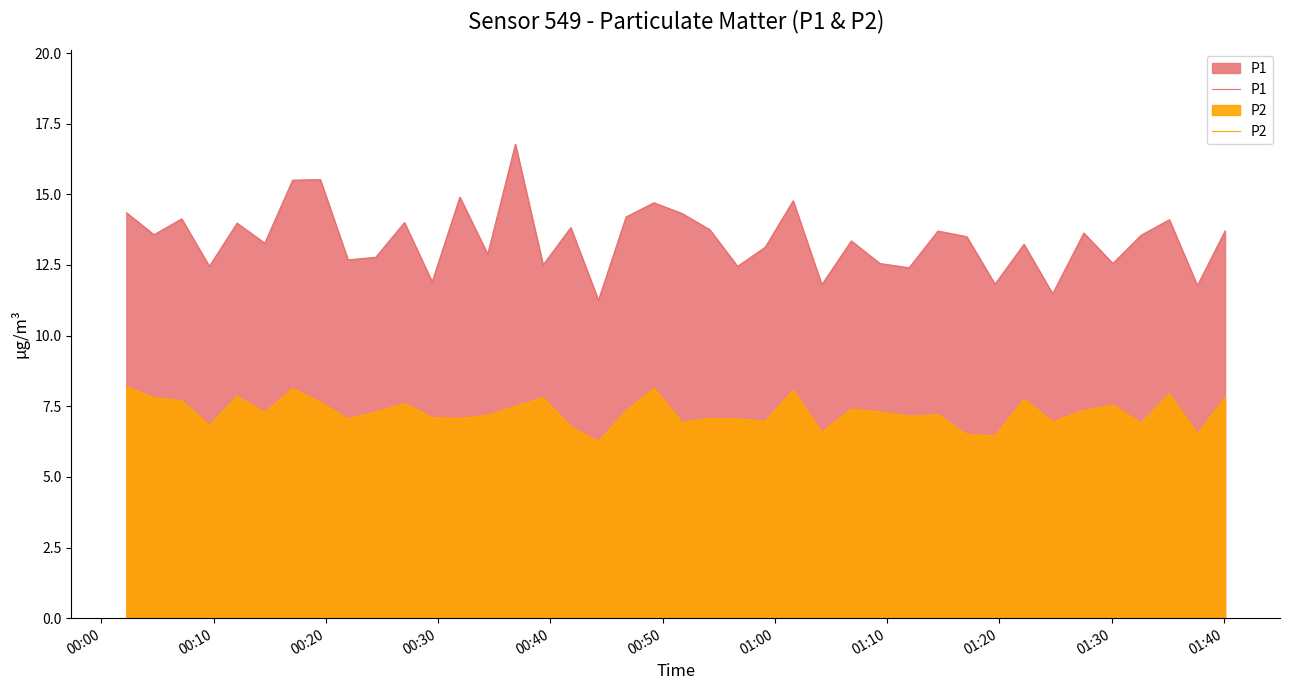

Is the value of P1 at 31 greater than the value of P2 at 01:10?

Yes